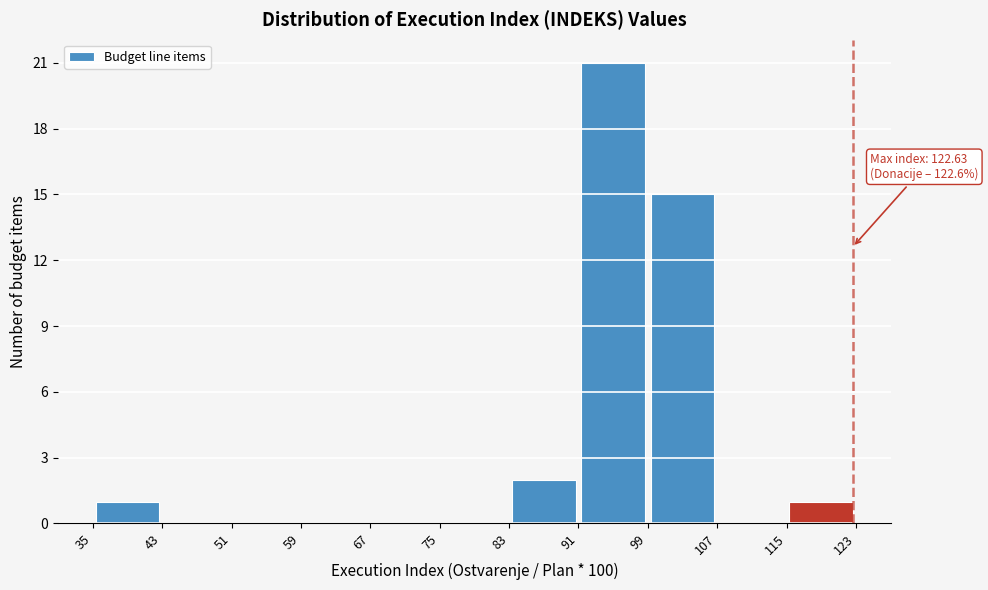

Over which range of the x-axis is the bar tallest?

91 to 99